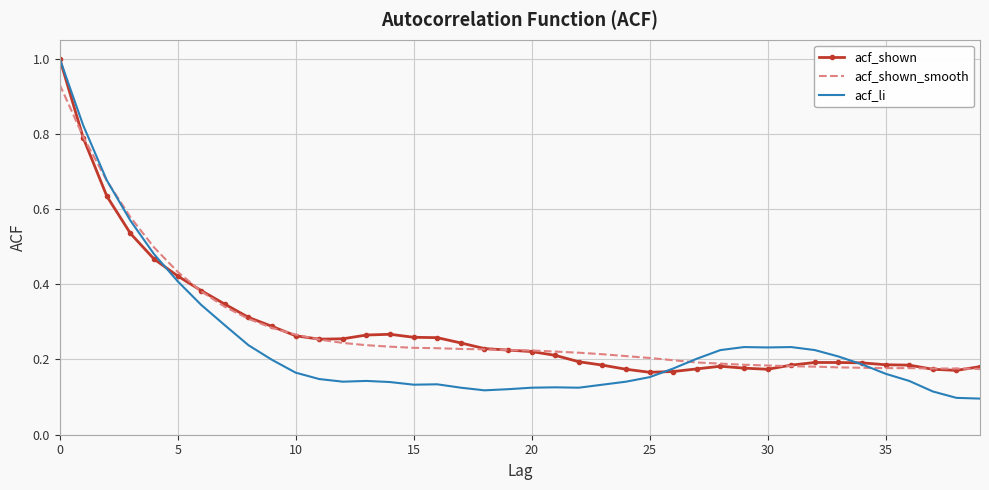

What is the highest value of the acf_shown series?

1.0